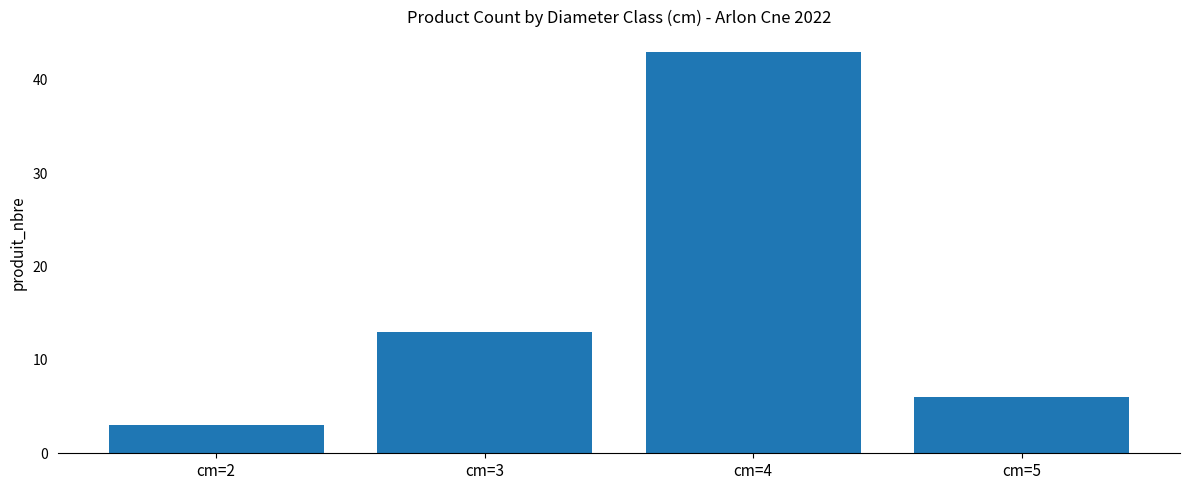

What is the change in value from cm=3 to cm=5?

-7